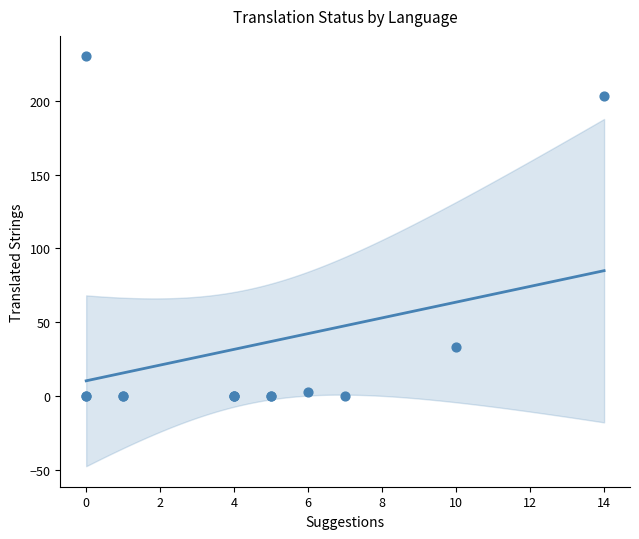

What Y value in the scatter plot is closest to 115?

33